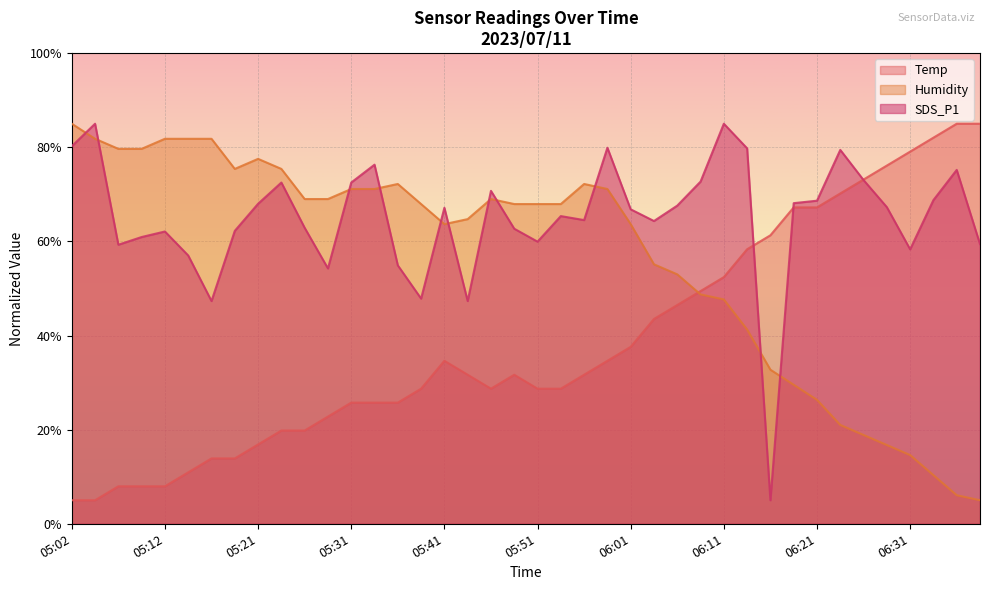

What is the label of the 32nd point from the right?

05:21